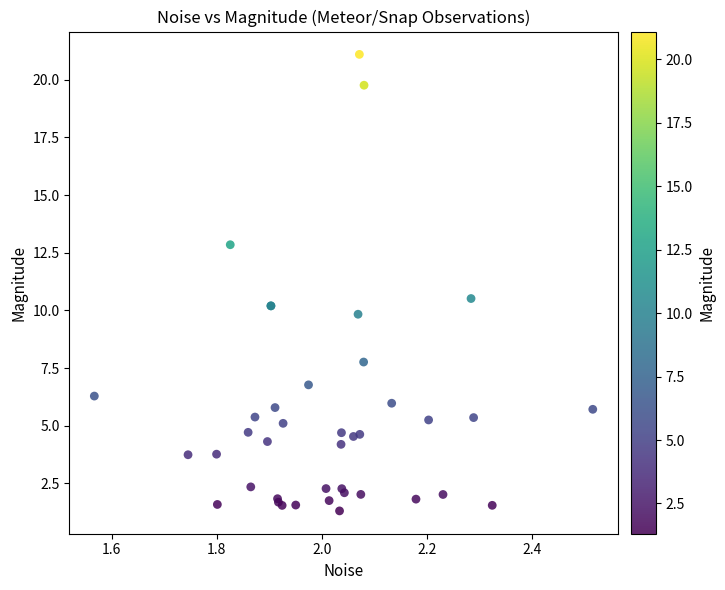

What Y value in the scatter plot is closest to 11?

10.5